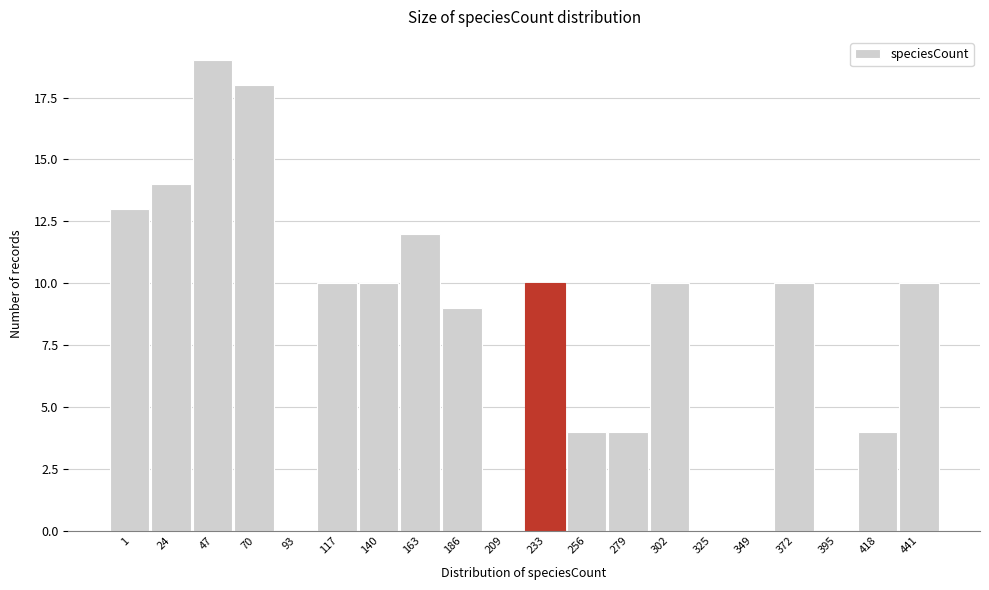

Reading left to right, list all the values displayed in this chart.

1=13	24=14	47=19	70=18	93=0	117=10	140=10	163=12	186=9	209=0	233=10	256=4	279=4	302=10	325=0	349=0	372=10	395=0	418=4	441=10